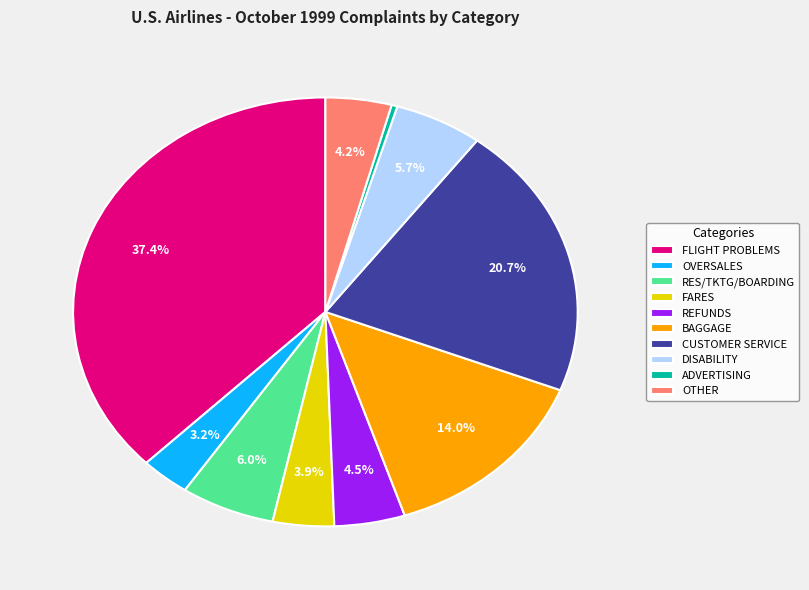

Count the number of slices in the pie.

10